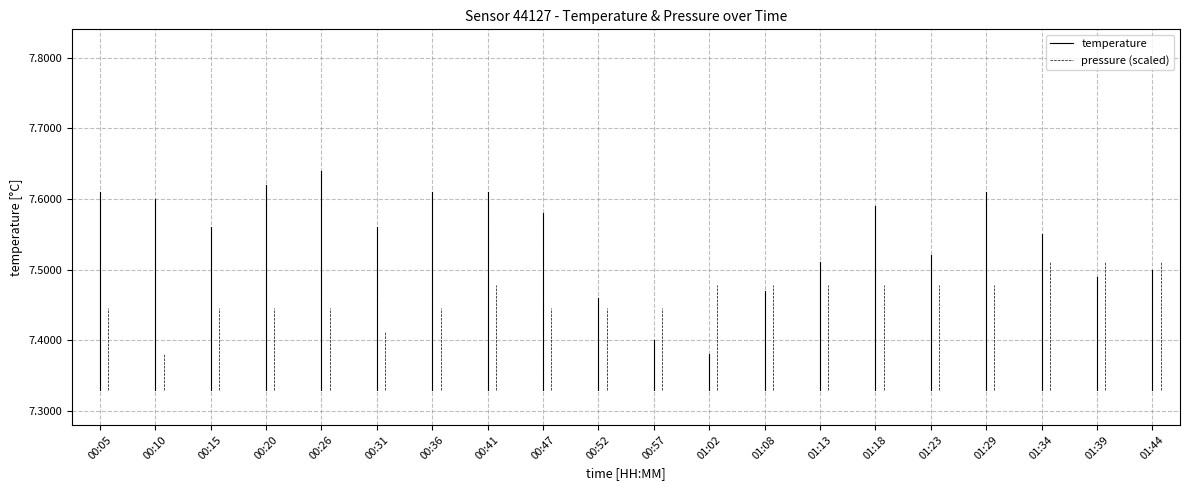

What is the total value across all series at 00:10?

15.1